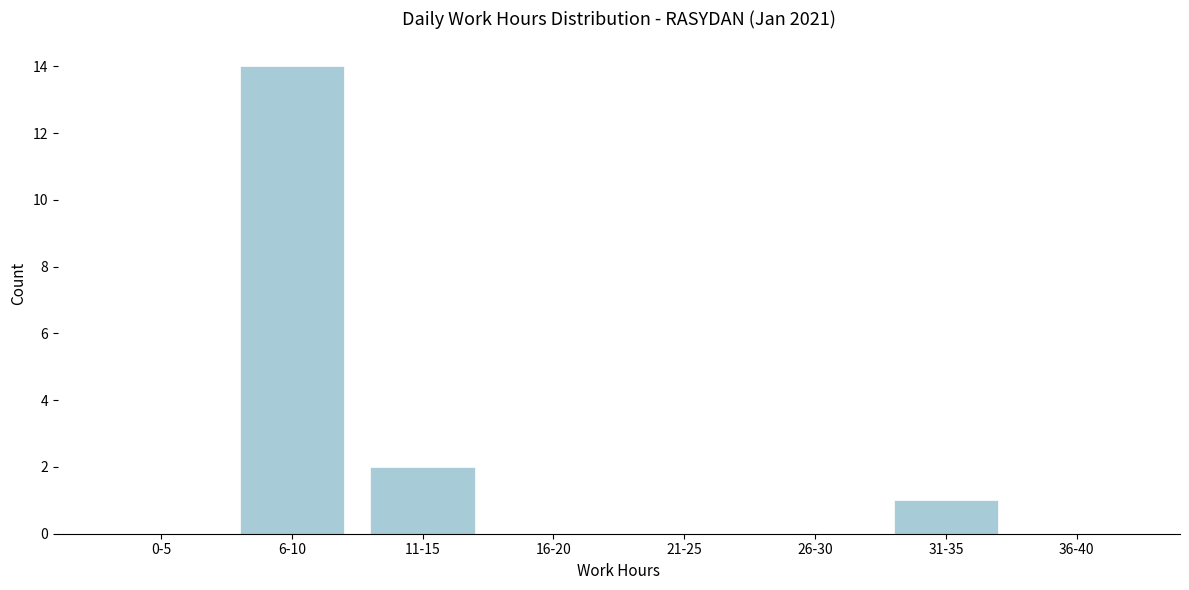

Reading right to left, transcribe all the data shown in this chart.

36-40=0	31-35=1	26-30=0	21-25=0	16-20=0	11-15=2	6-10=14	0-5=0